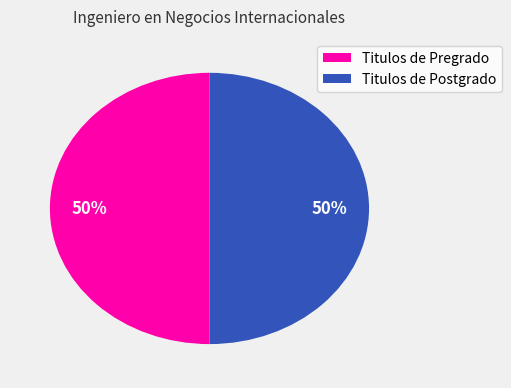

What is the ratio of the value at Titulos de Postgrado to the value at Titulos de Pregrado?

1.0